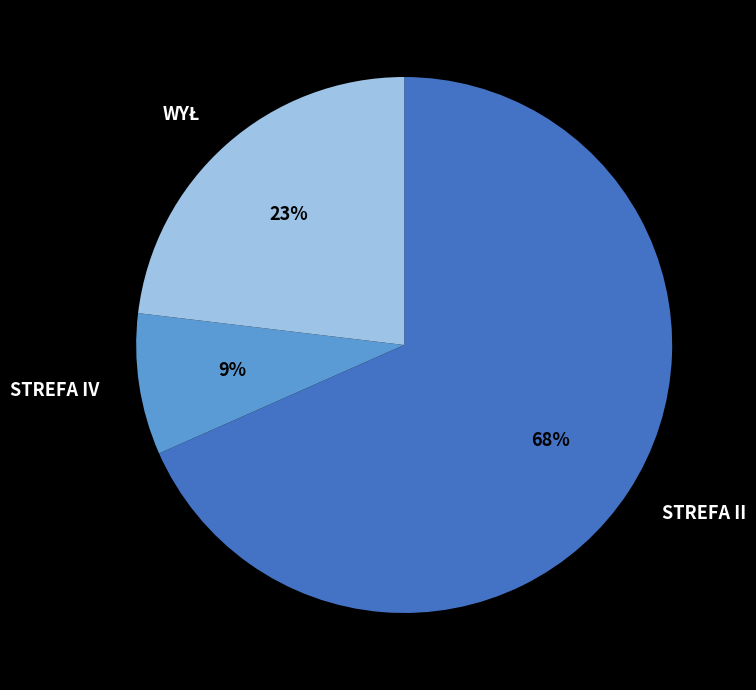

To the nearest percent, what is the average slice percentage?

33%